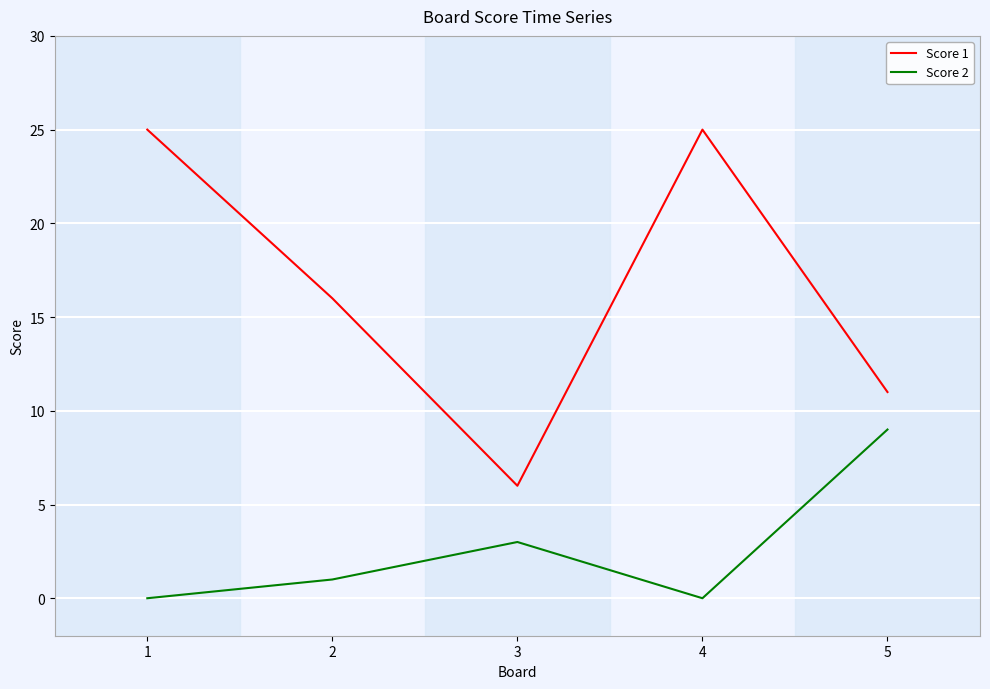

In Score 2, how many points are higher than both neighbors (excluding endpoints)?

1